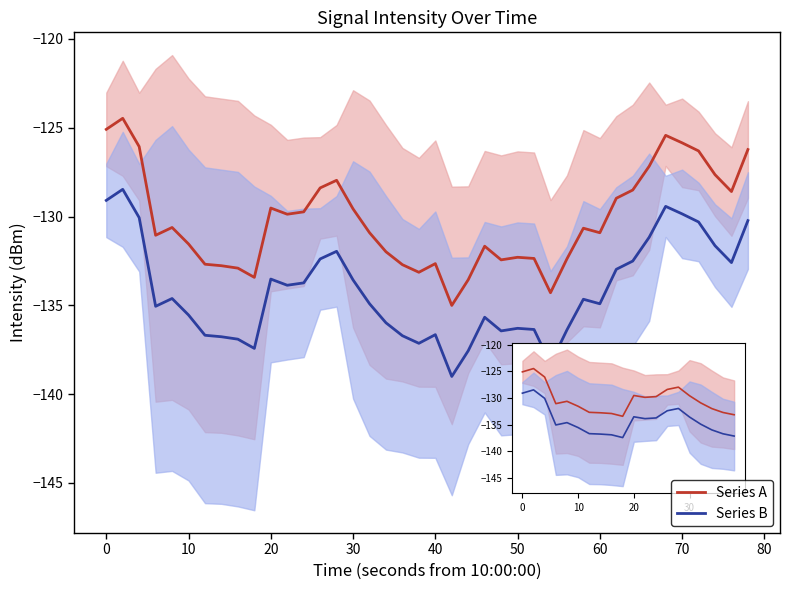

Rank the series by their maximum value, from lowest to highest.

Series B, Series A